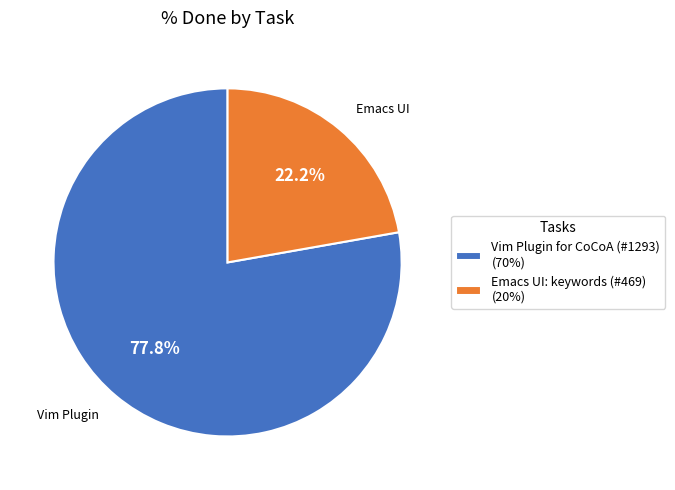

Count the number of slices in the pie.

2